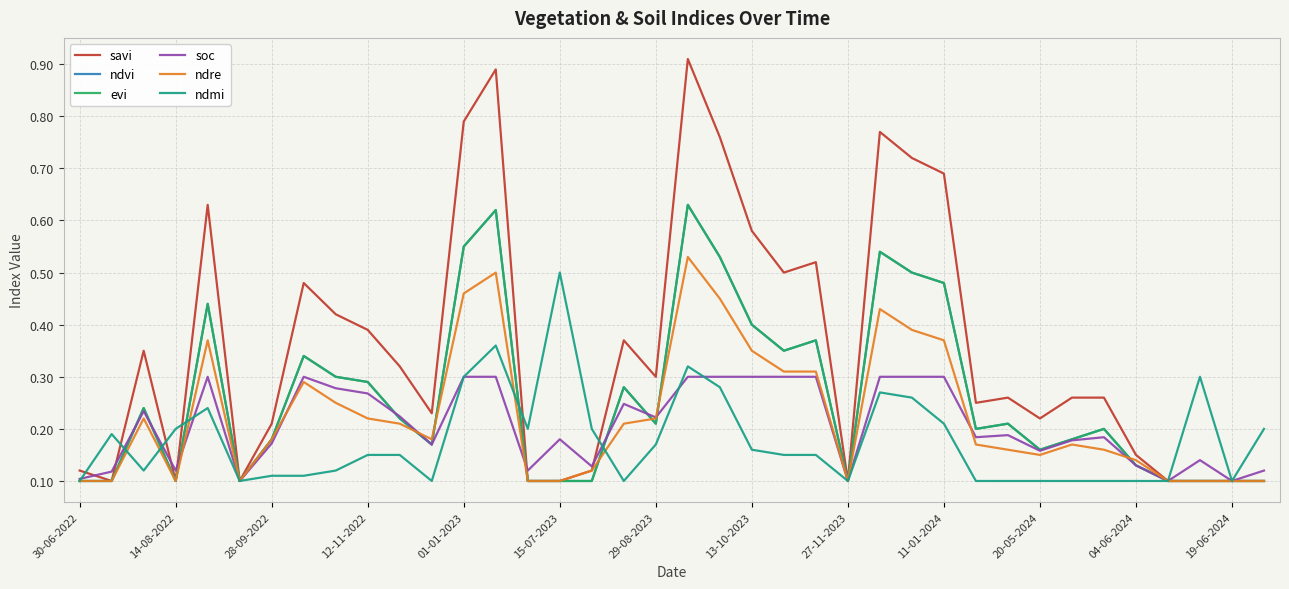

Is this an area chart (filled region under the line)?

No